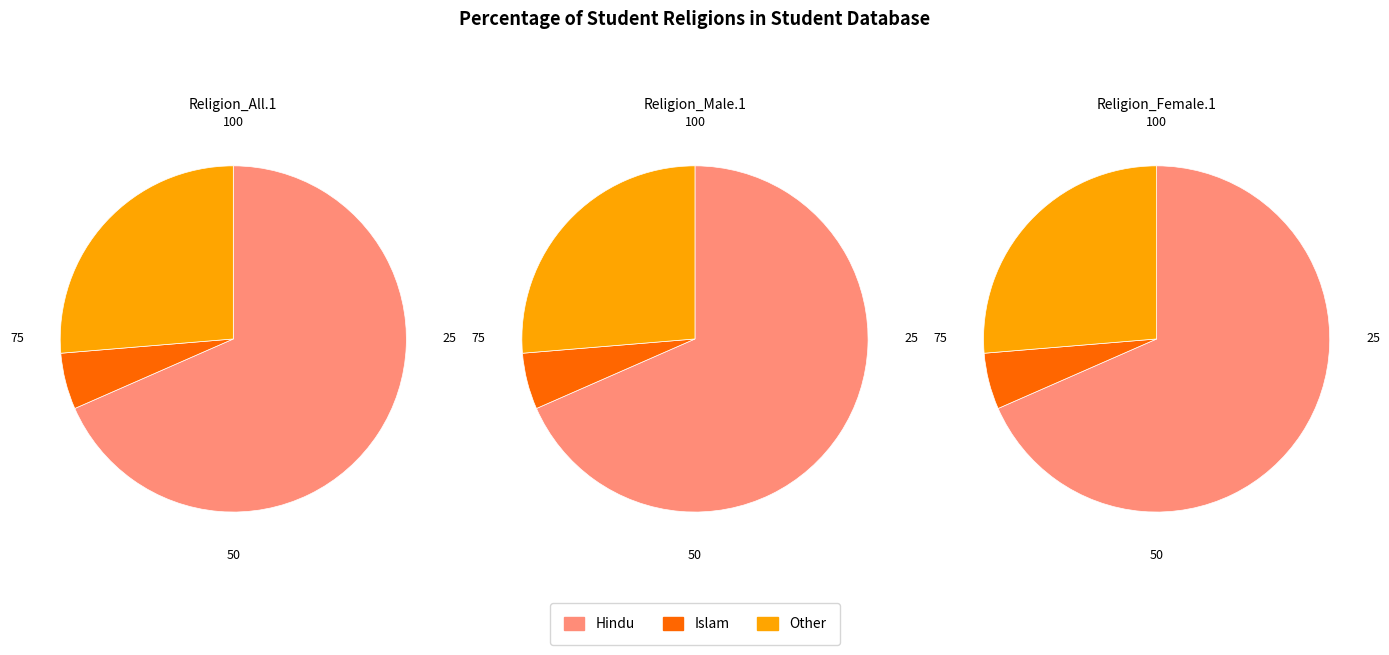

Is the sum of Islam and Other greater than half?

No